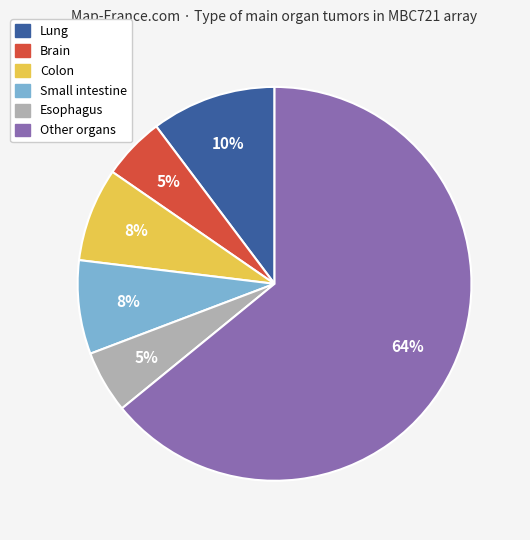

To the nearest percent, what percentage of the pie is Colon?

8%